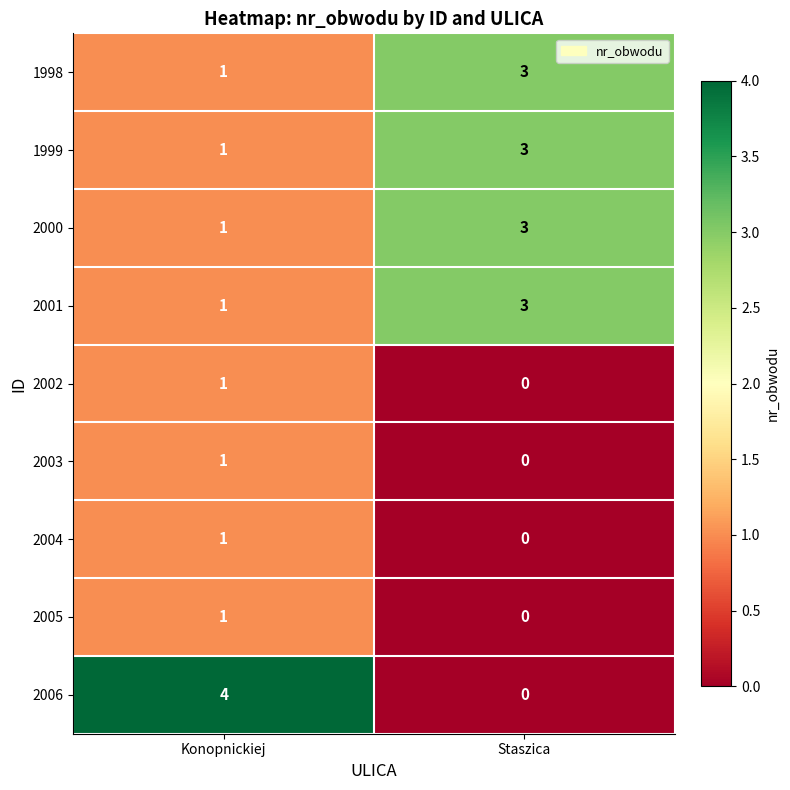

Rank the categories by 2002 value from lowest to highest.

Staszica, Konopnickiej